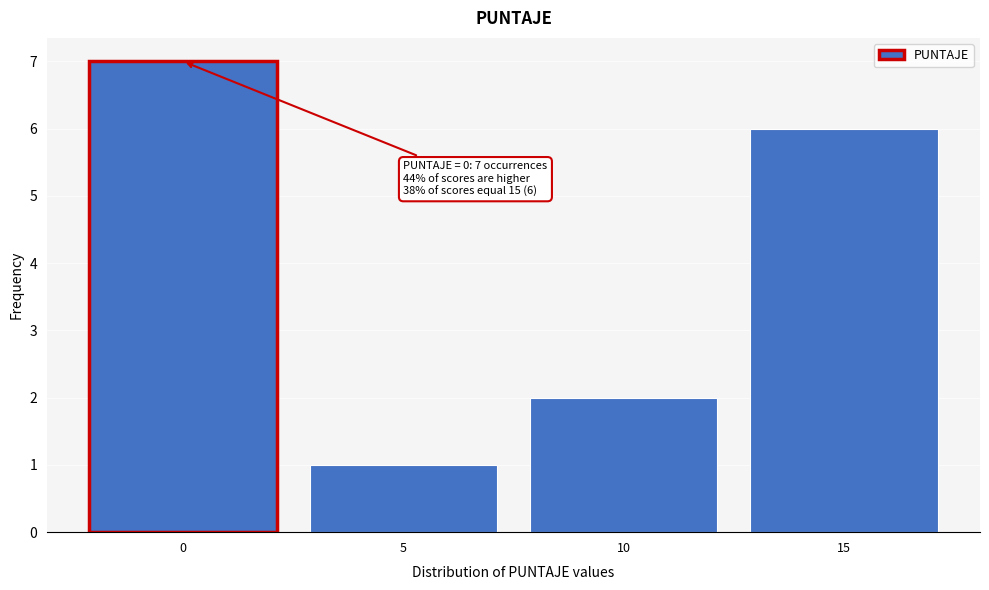

Which range on the x-axis has the tallest bar?

-2.5 to 2.5